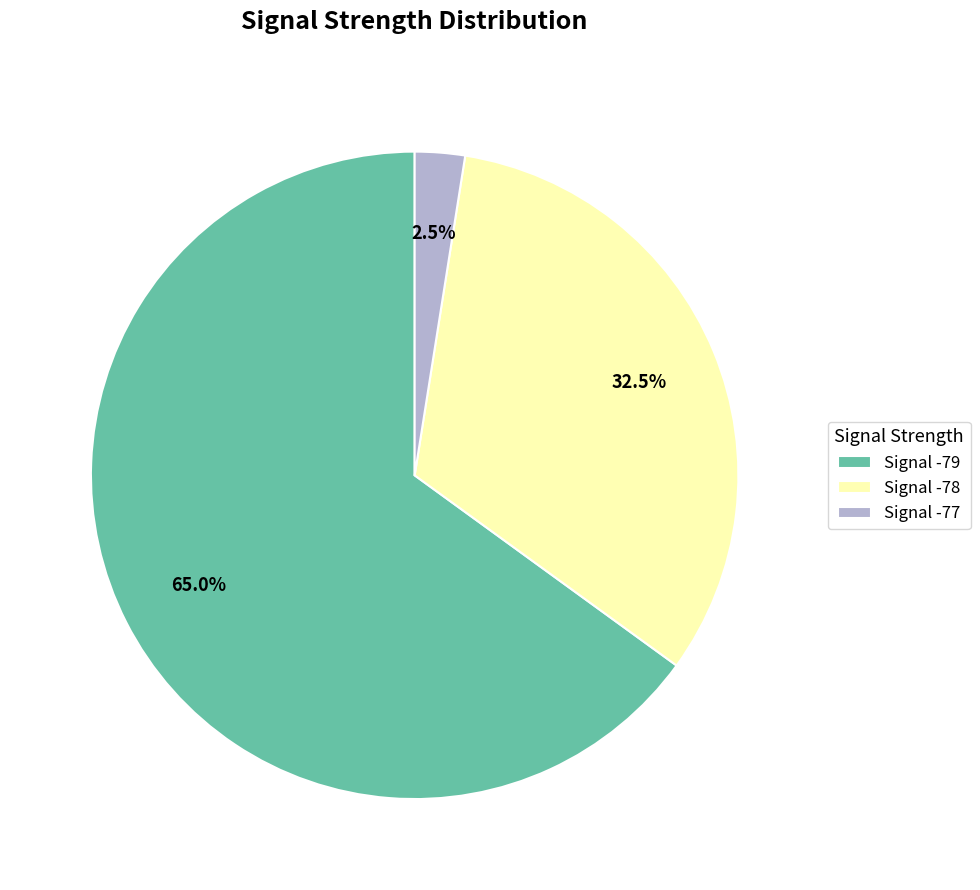

What is the ratio of the value at Signal -78 to the value at Signal -77?

13.0